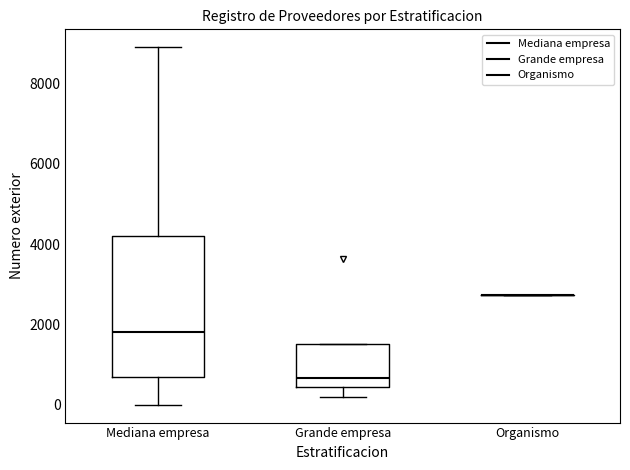

Where does the lower whisker of the box for Mediana empresa end on the y-axis? The values are not printed on the chart, so give them approximately, as read against the axis.

0